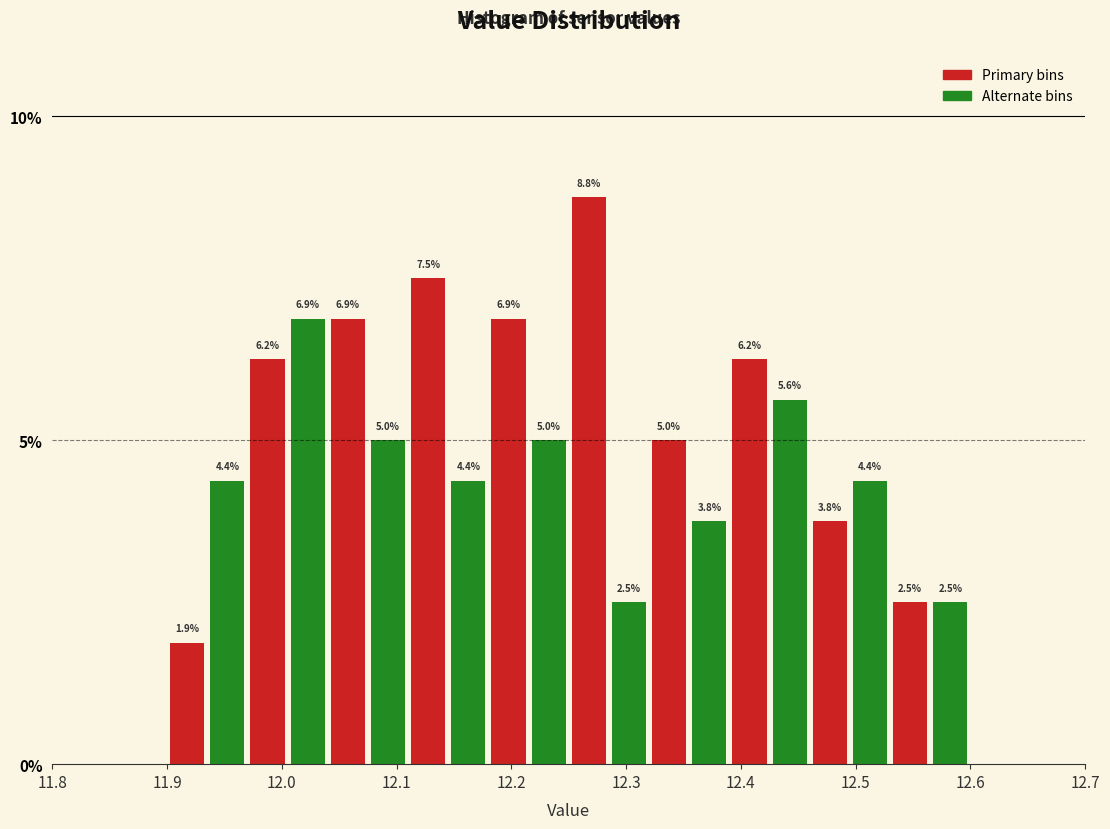

Read against the x-axis, roughly where is the centre of the tallest bar?

12.27